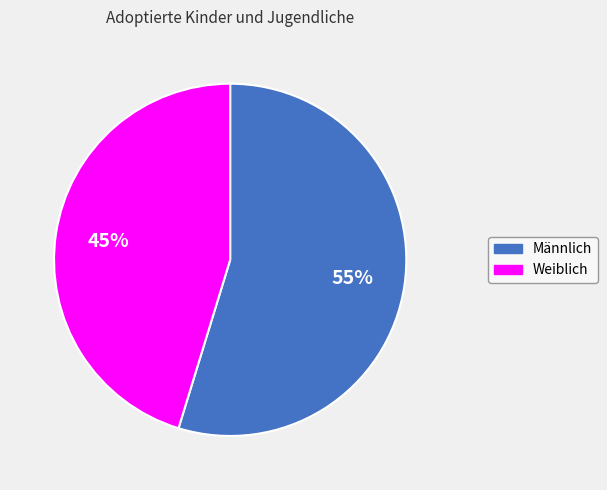

What is the ratio of the value at Weiblich to the value at Männlich?

0.8